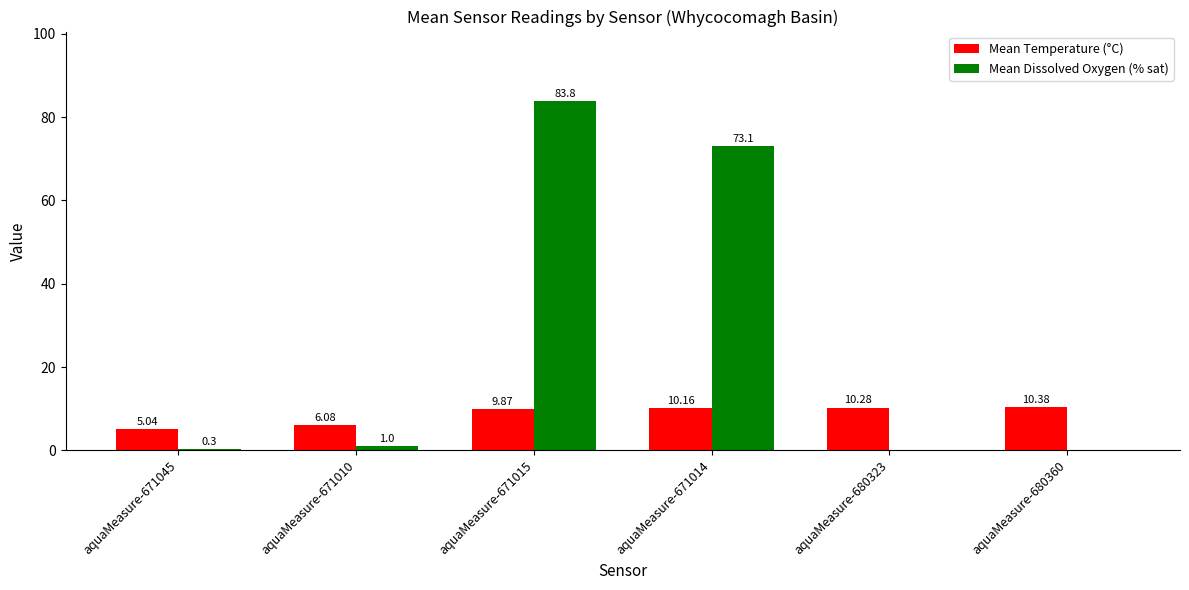

Between aquaMeasure-671010 and aquaMeasure-680323, which series saw the biggest shift?

Mean Temperature (°C)